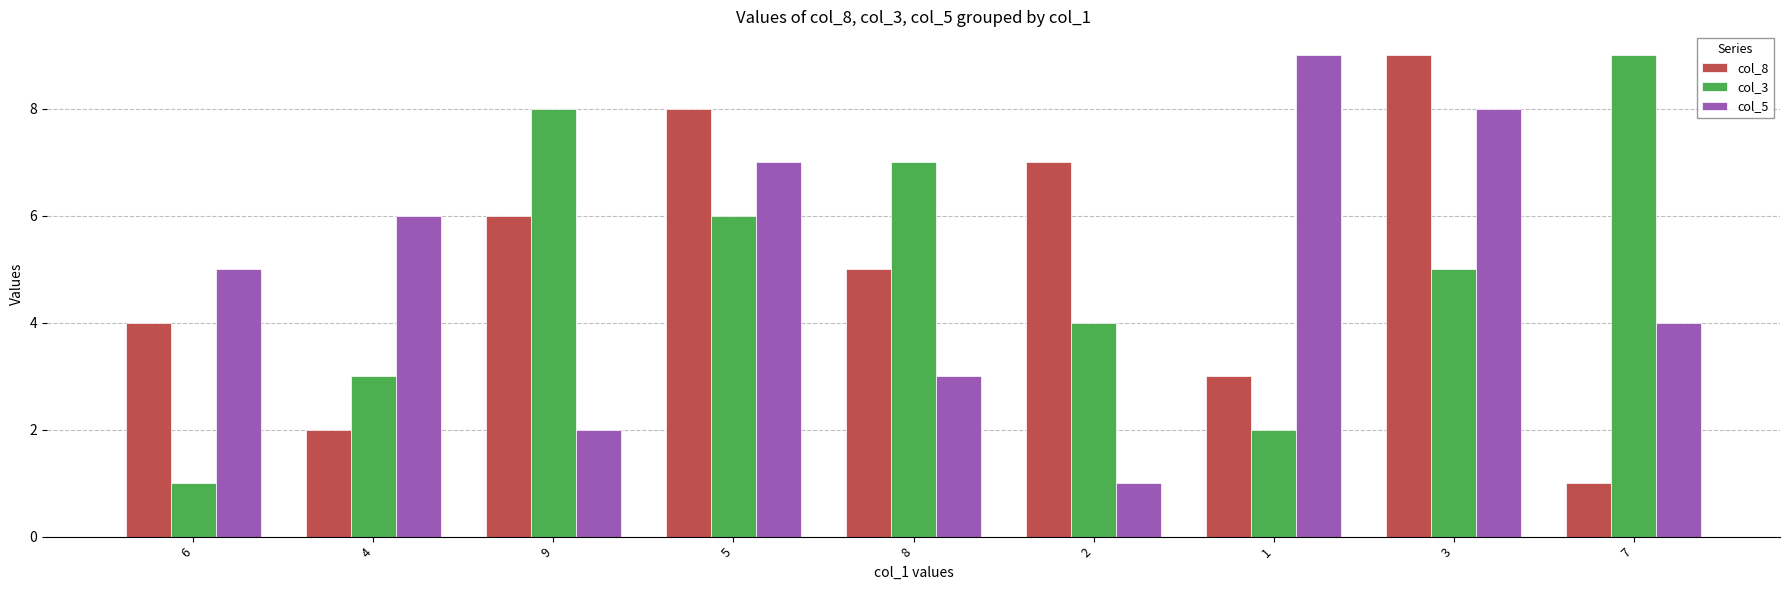

List the labels in order of col_3 value, smallest first.

6, 1, 4, 2, 3, 5, 8, 9, 7